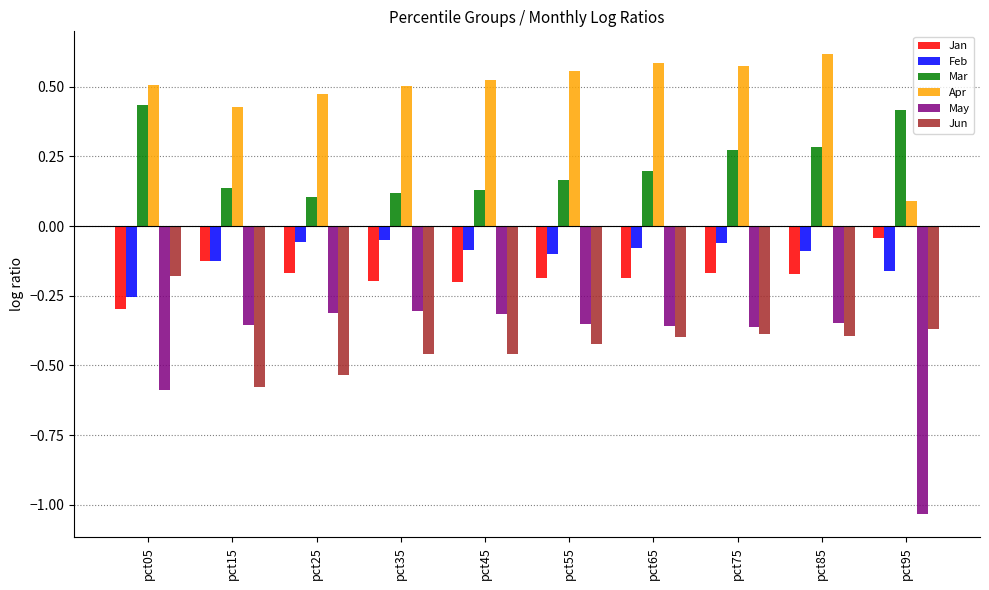

The value of Feb at pct75 is -0.1. True or false?

True